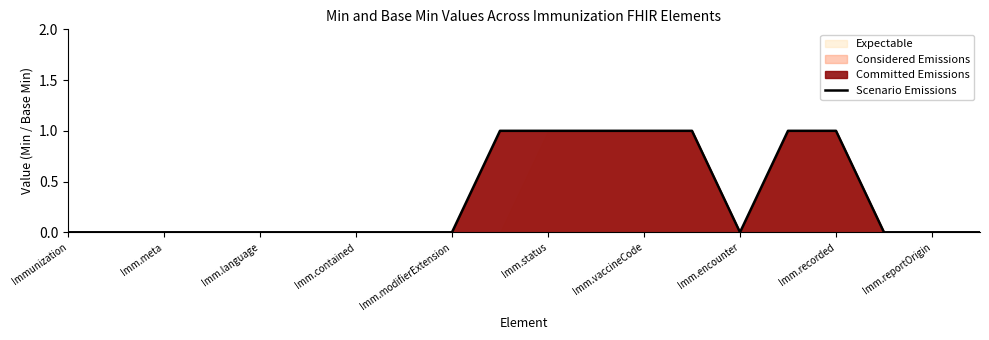

What is the label of the 19th point from the right?

Imm.meta